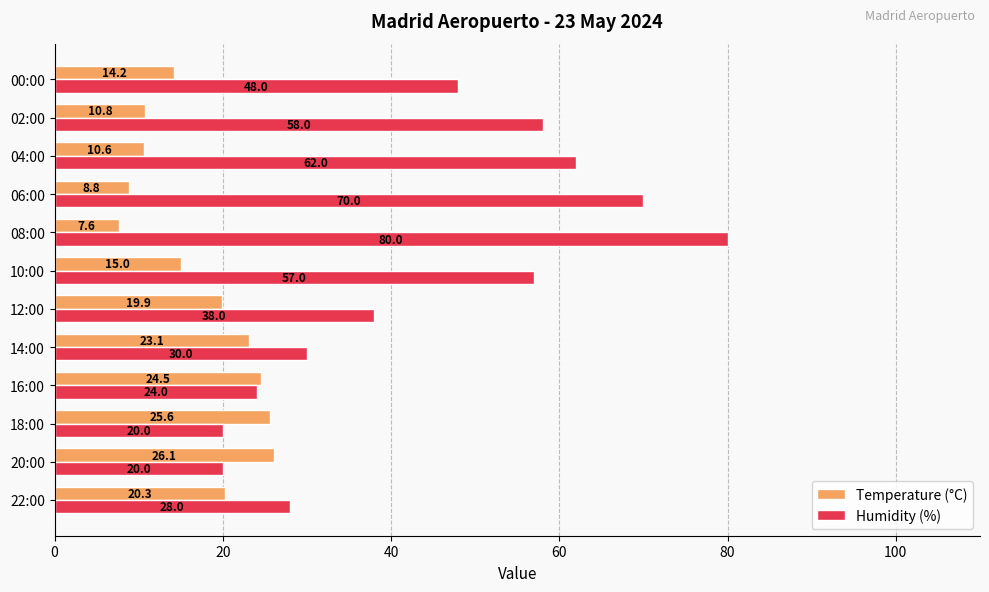

Which category has the highest value across all series?

08:00